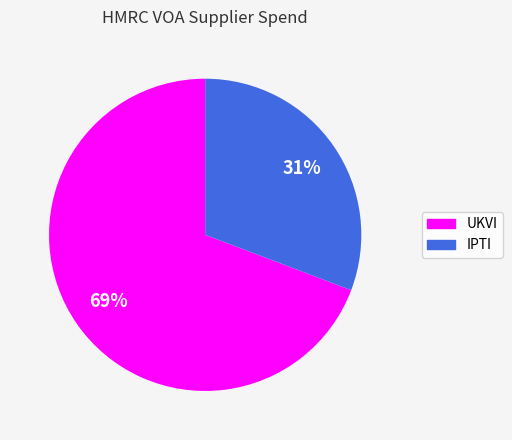

To the nearest percent, what is the difference between the largest and smallest slice percentages?

38%